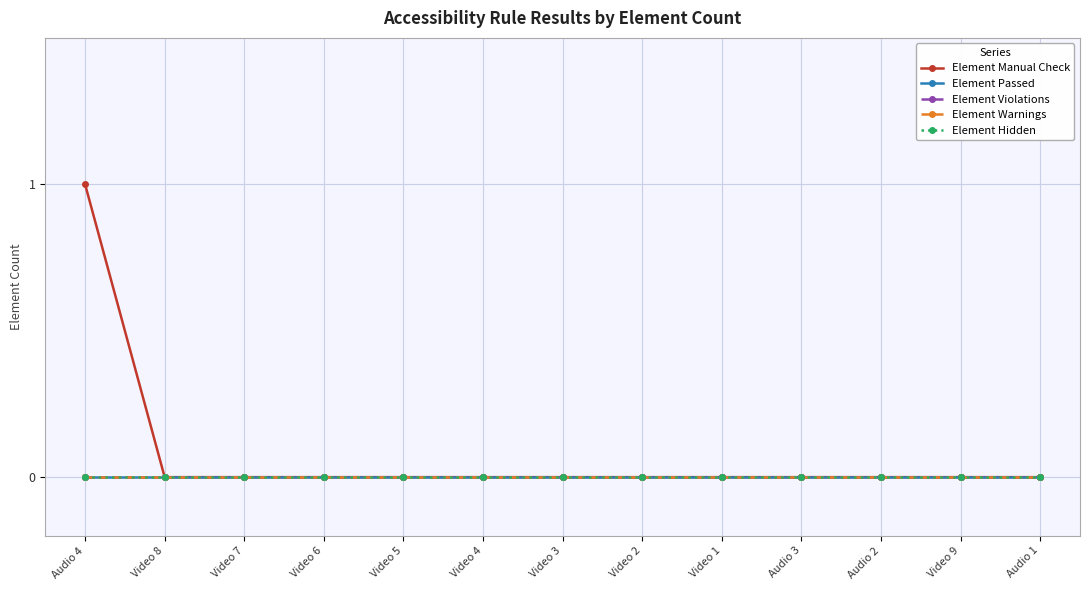

Does the chart have visible grid lines?

Yes